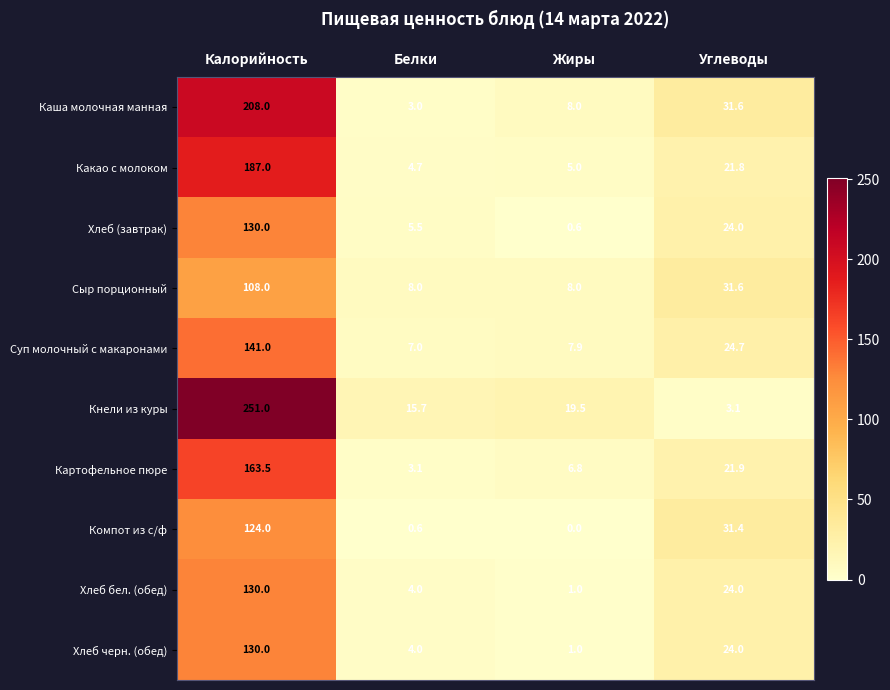

Which label corresponds to the smallest value in the chart?

Жиры